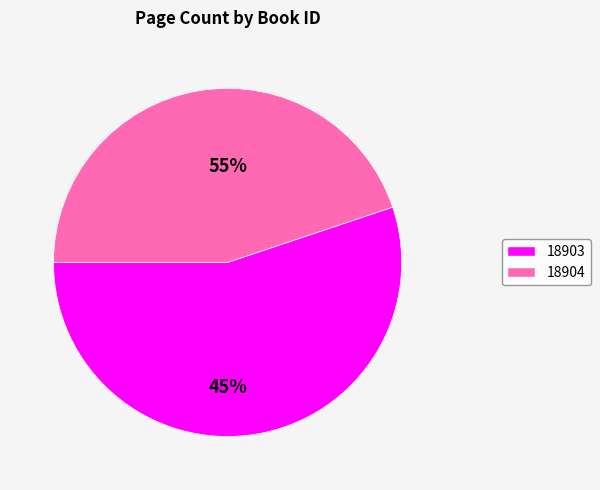

To the nearest percent, what is the difference between the 18904 and 18903 slice percentages?

10%